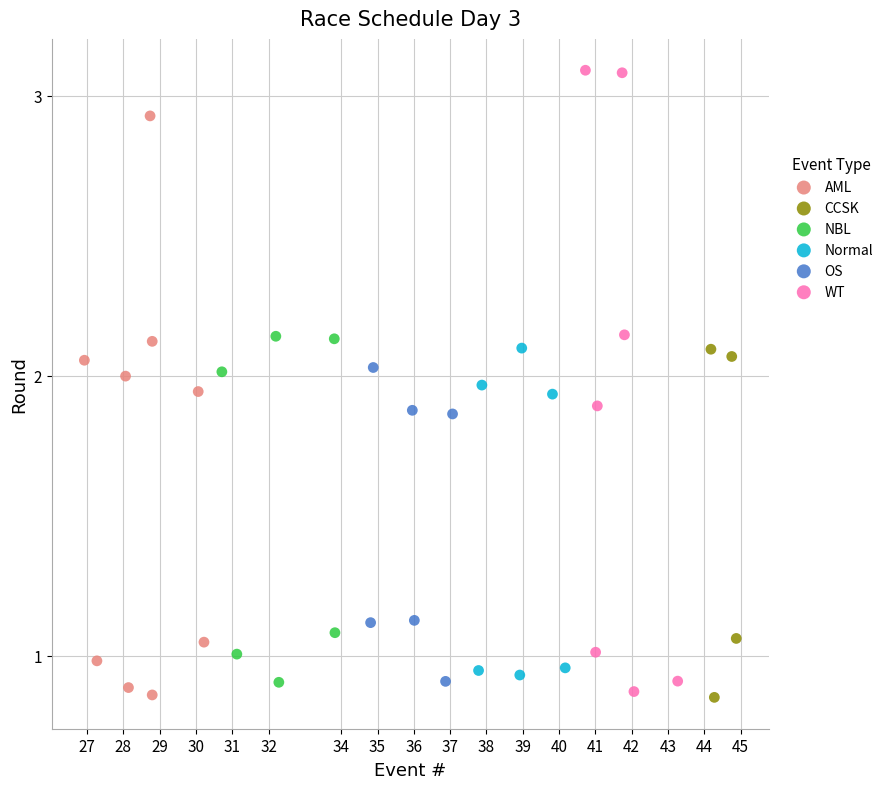

Which series contains the highest Y value?

WT